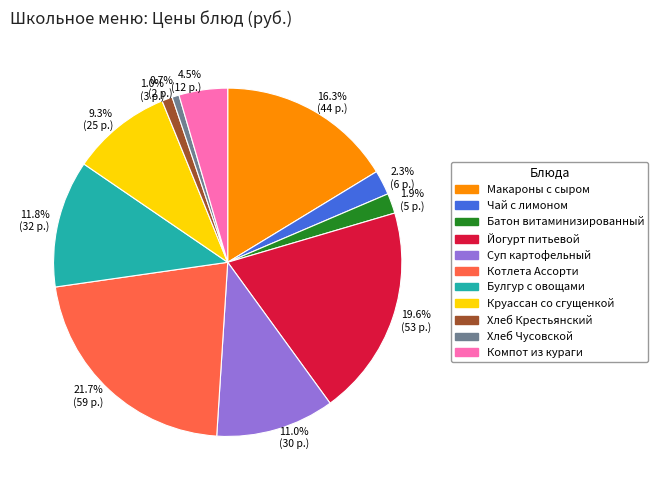

What percentage is the Котлета Ассорти slice, to the nearest percent?

22%